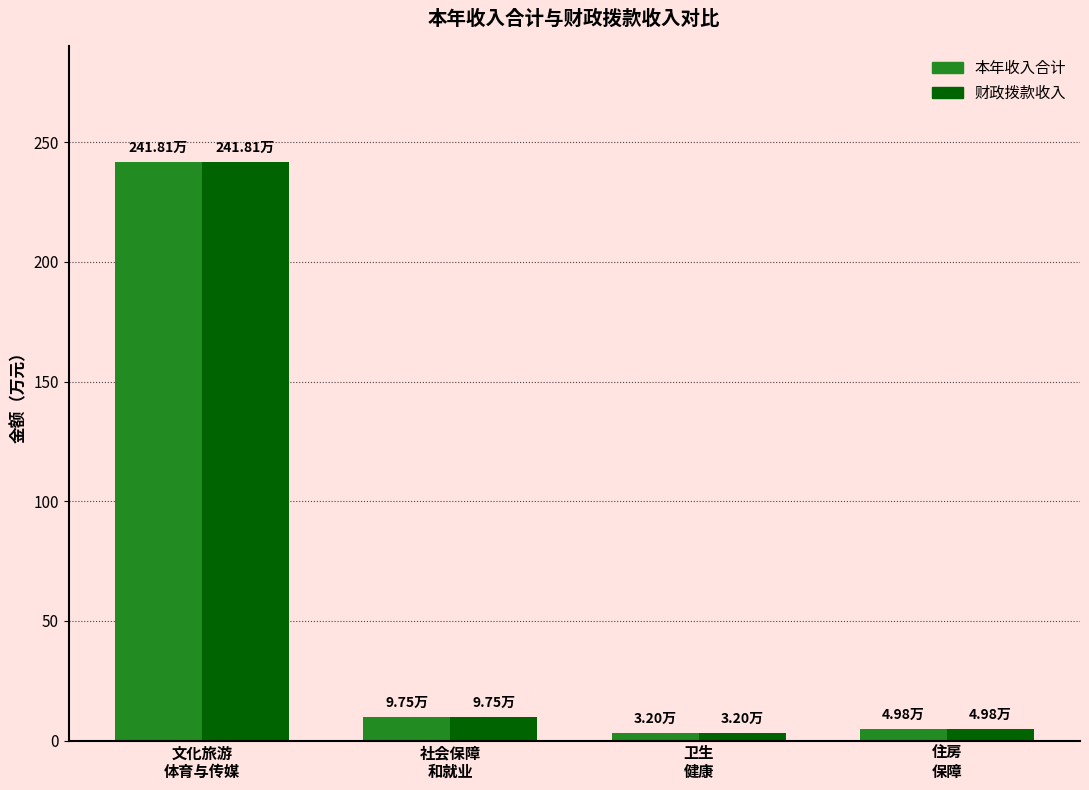

What is the difference between the 财政拨款收入 values at 卫生
健康 and 文化旅游
体育与传媒?

238.6